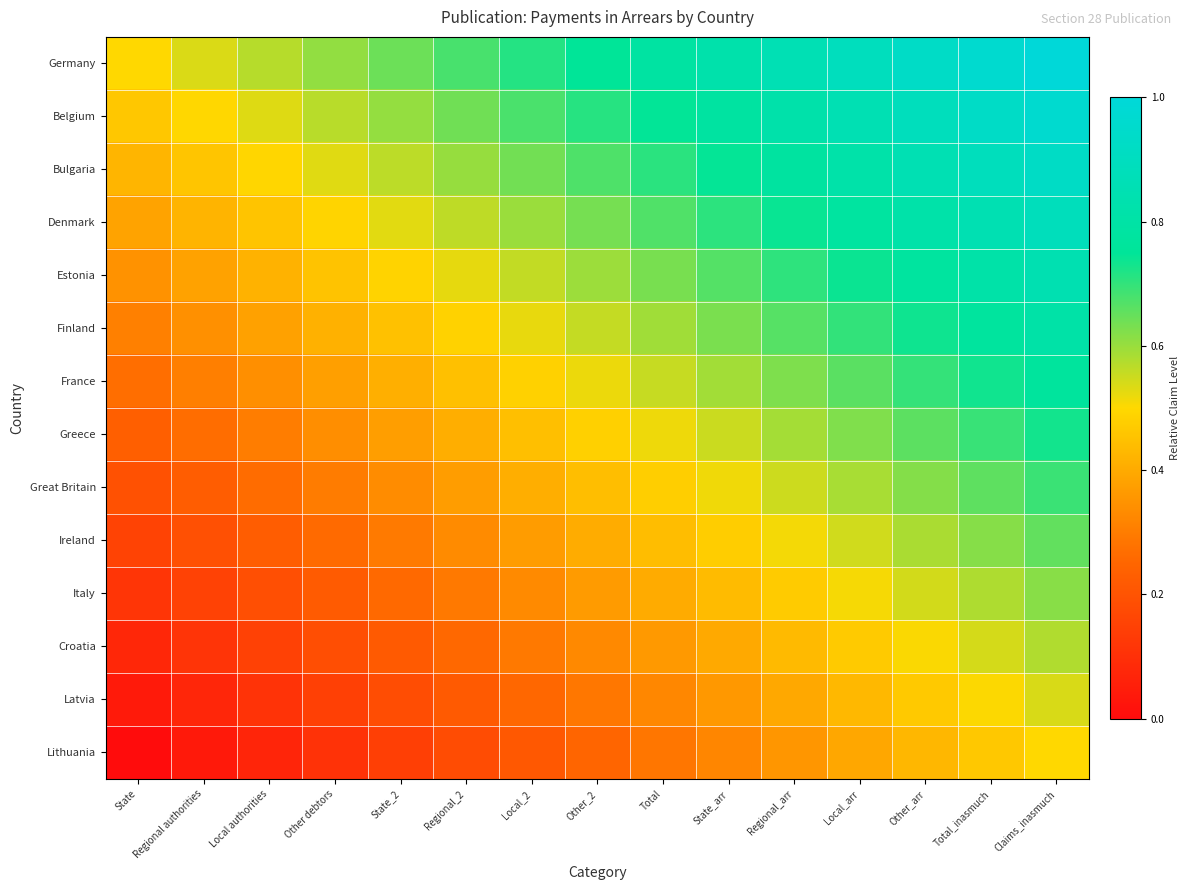

What is the difference between the highest and lowest values at State?

0.5